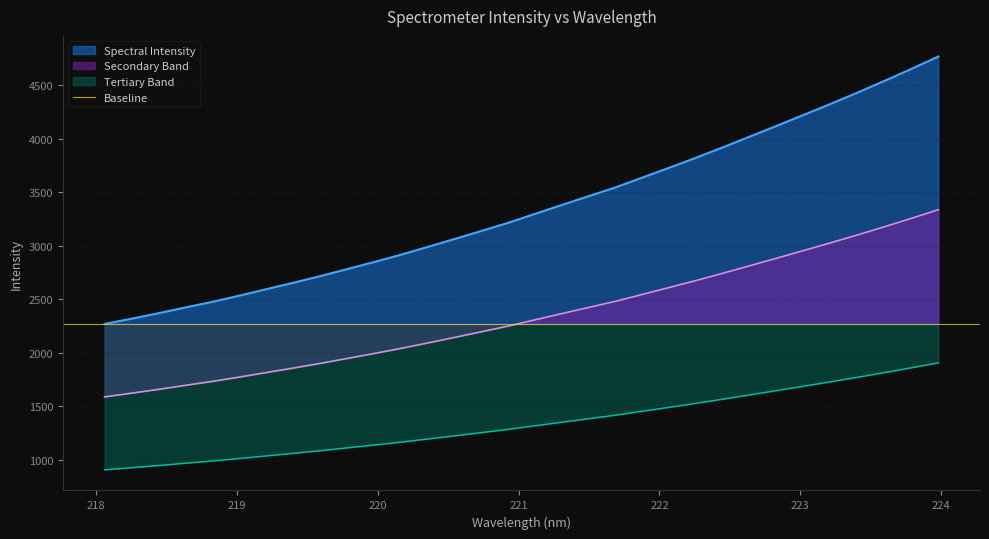

Where is the data nearest to the value 3518?

221.6902